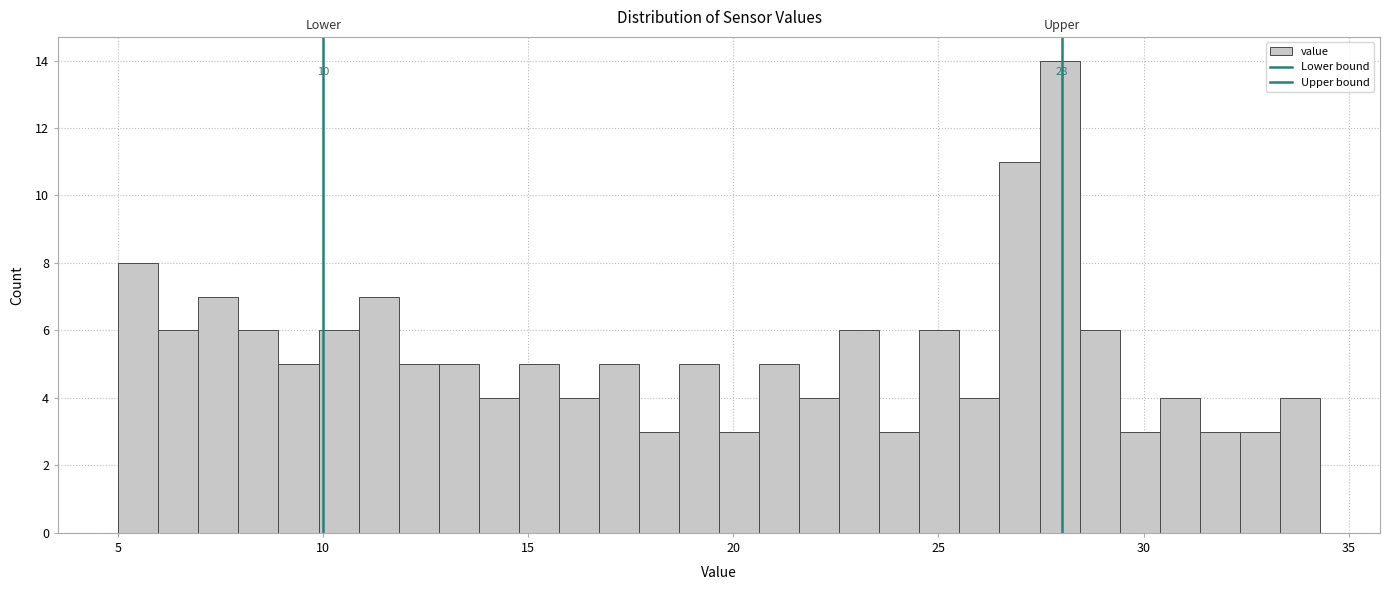

Around what value on the x-axis is the tallest bar? Give the approximate position of its centre, as read against the axis.

28.0